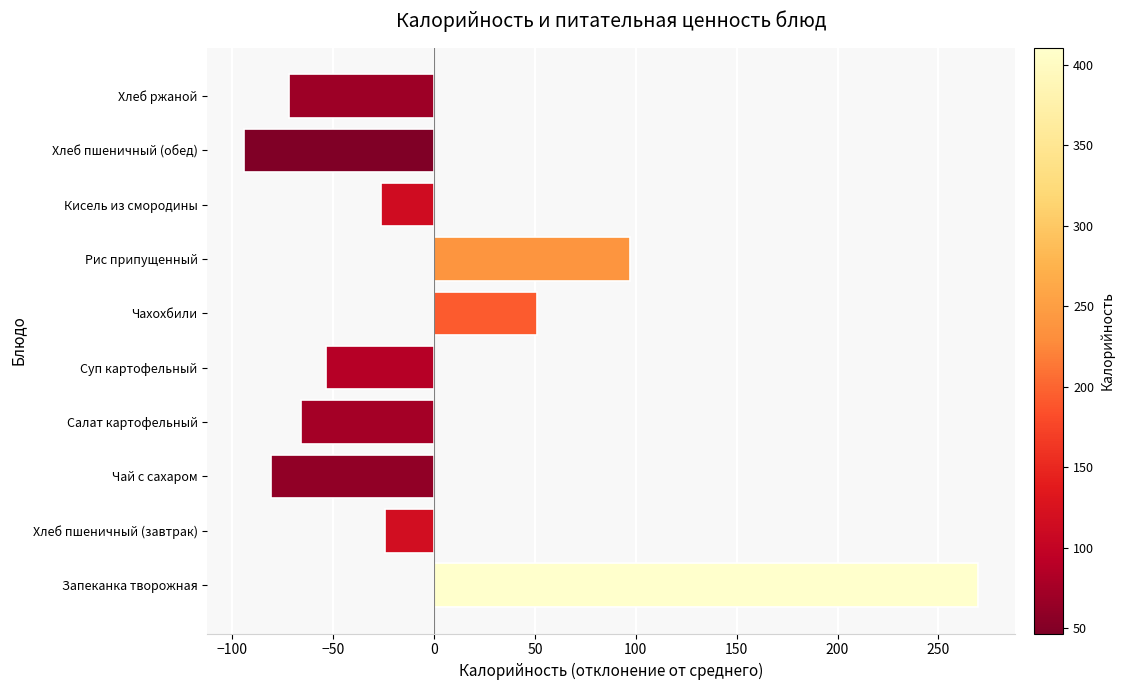

What is the change in value from Рис припущенный to Хлеб пшеничный (обед)?

-191.2